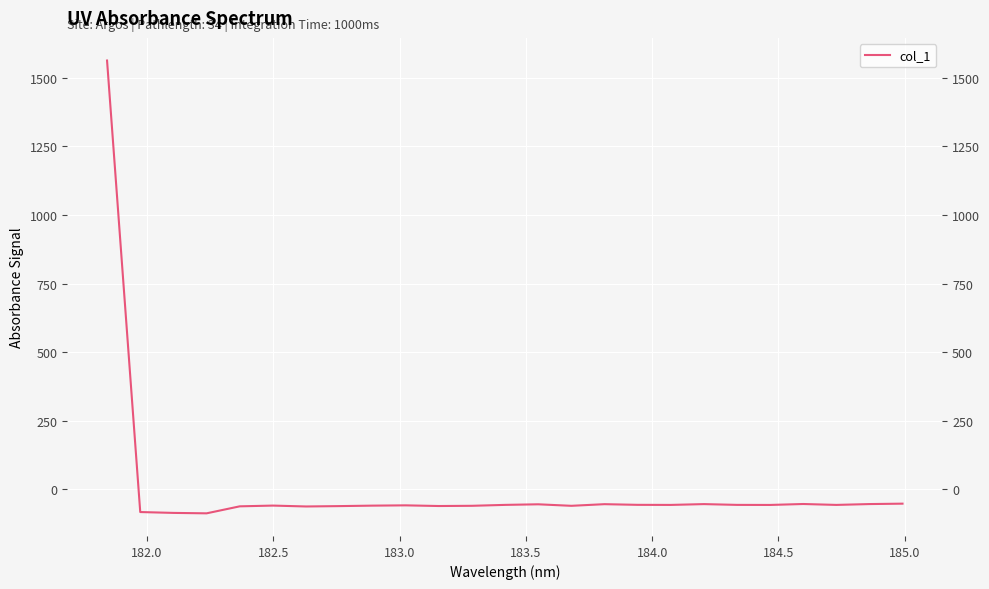

How many series are shown in this chart?

1